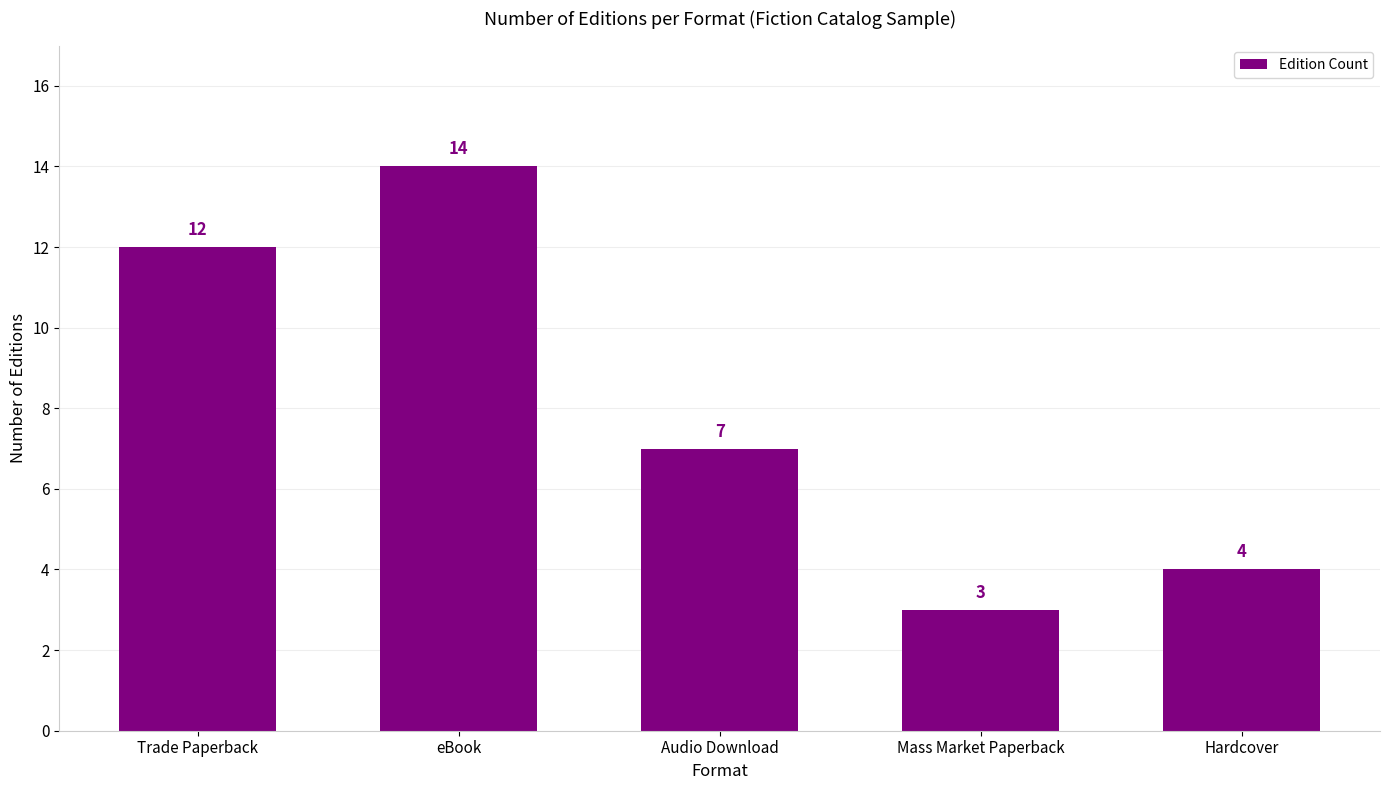

What is the change in value from eBook to Audio Download?

-7